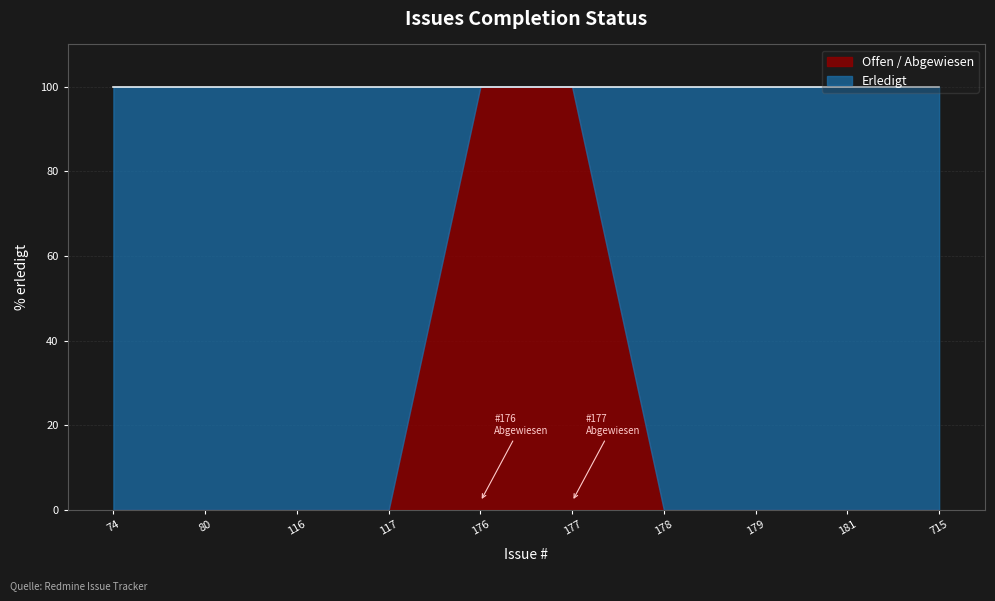

Which has a higher value, 181 or 117?

181